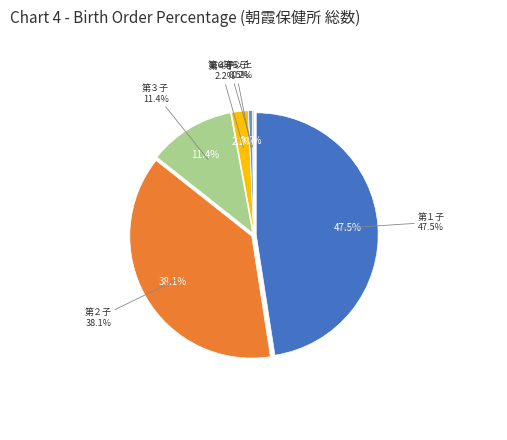

Does any single category account for the majority?

No